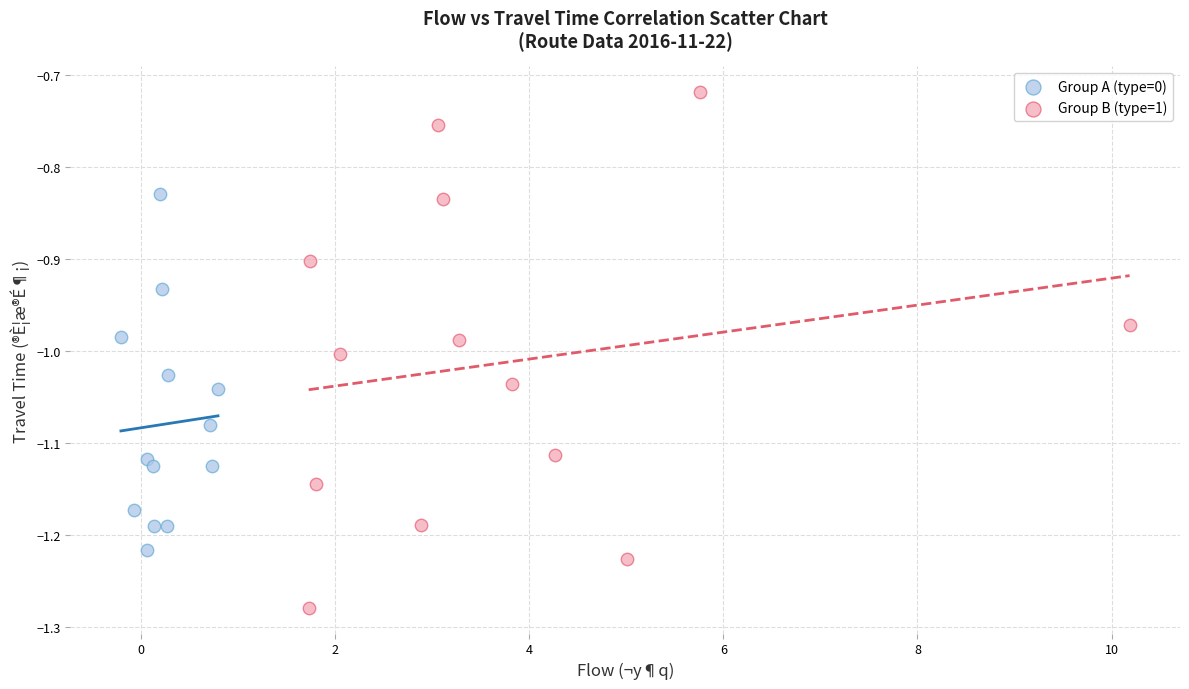

Which series reaches the minimum Y coordinate?

Group B (type=1)